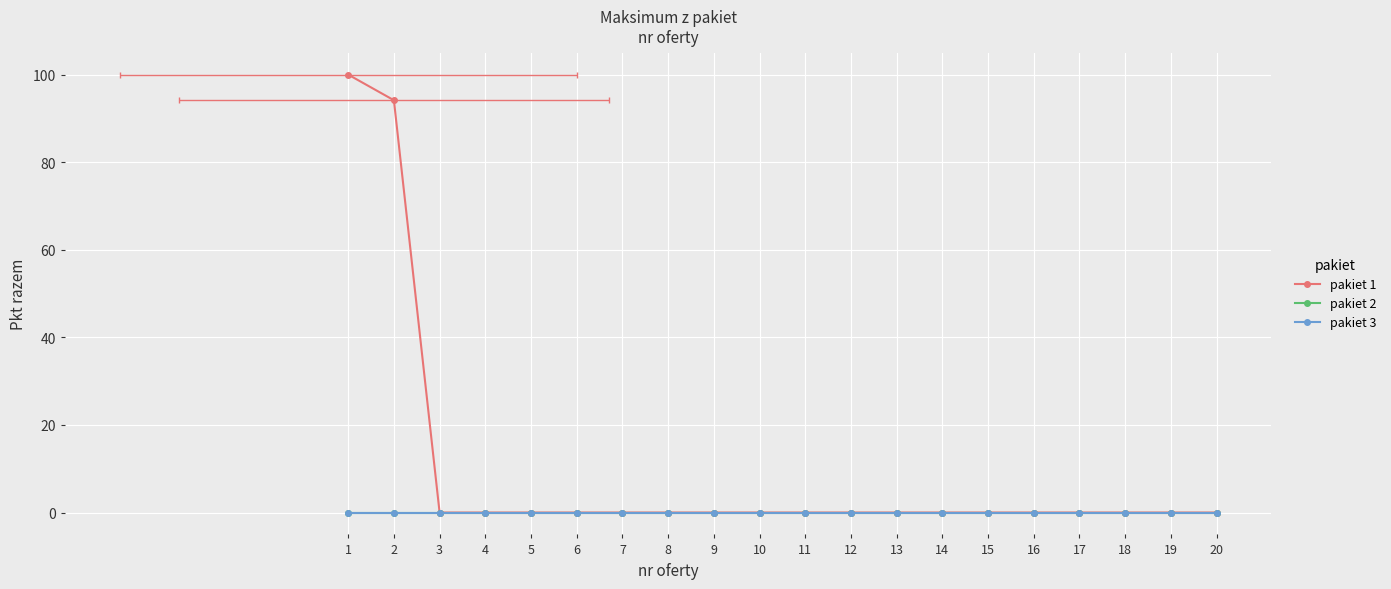

Is the value of pakiet 1 at 16 greater than the value of pakiet 2 at 19?

No